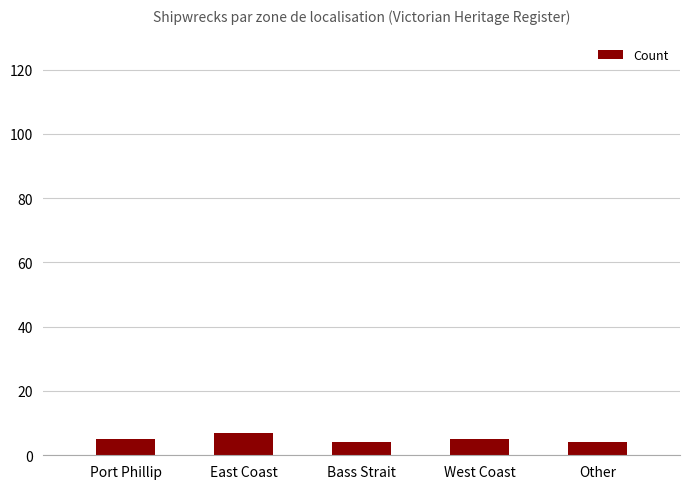

What is the average value?

5